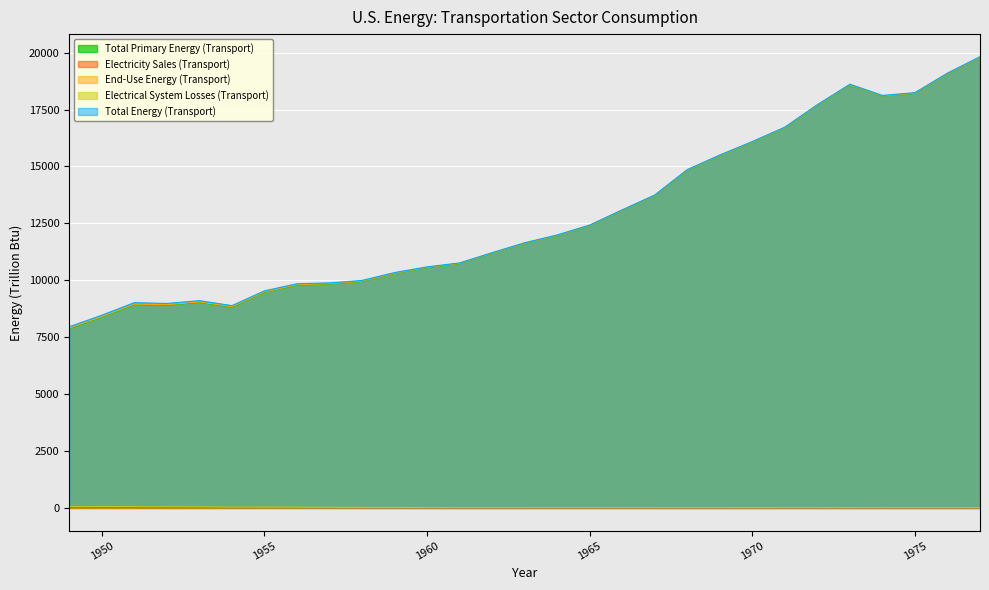

True or false: Total Energy (Transport) and Electrical System Losses (Transport) intersect in this chart.

False